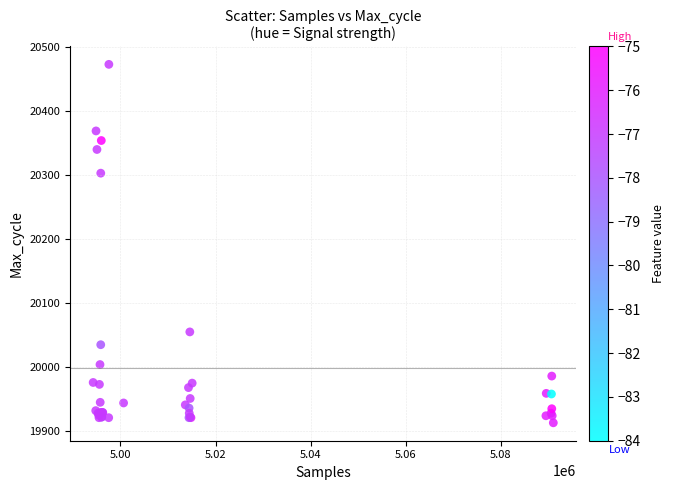

What Y value in the scatter plot is closest to 20193?

20303